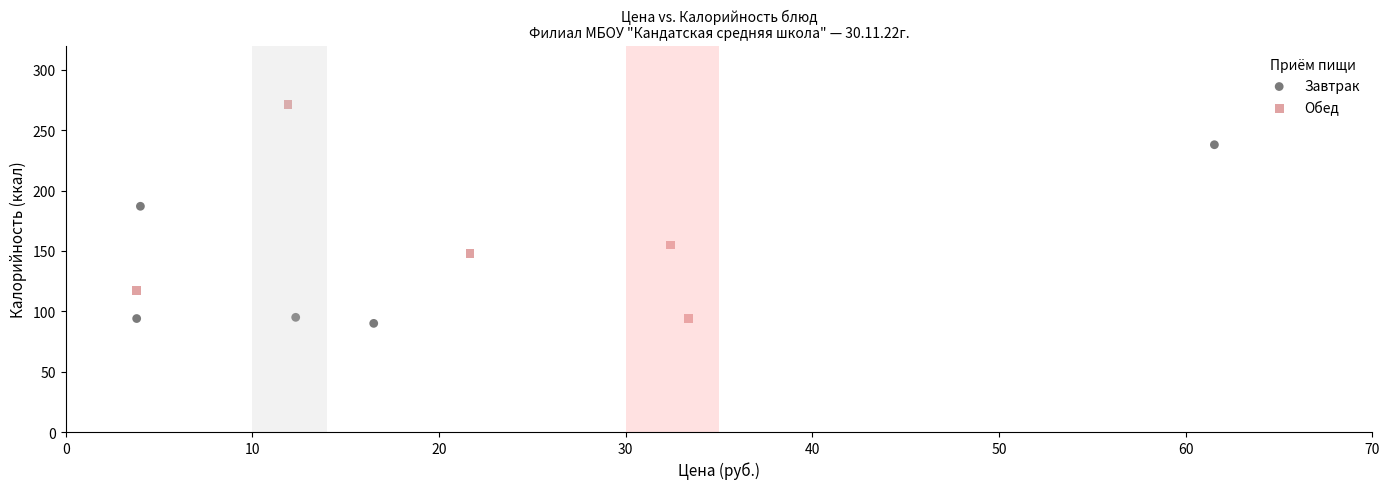

Which series has the largest Y range (max minus min)?

Обед